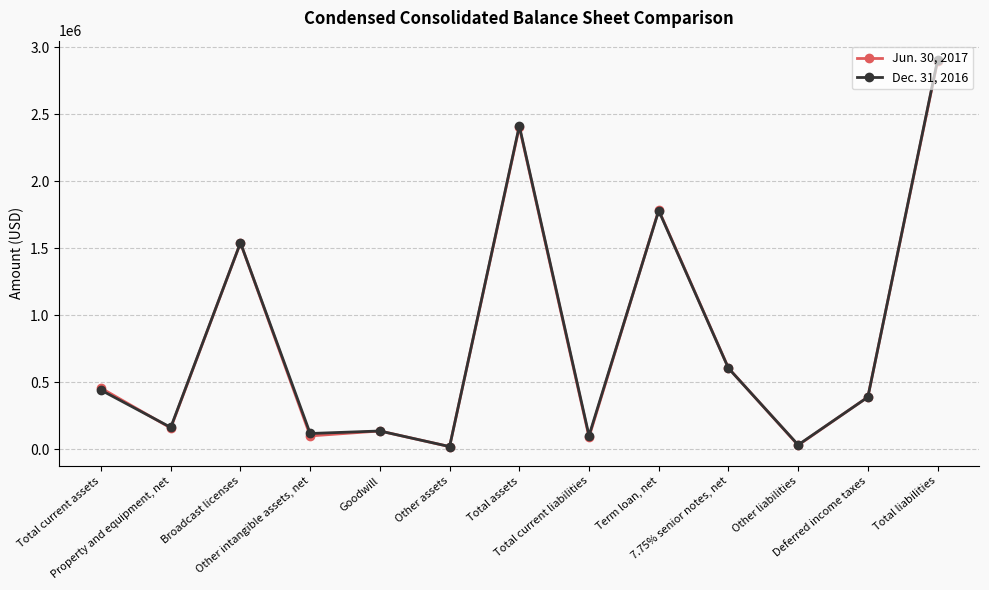

List the series in order of their overall mean, highest first.

Dec. 31, 2016, Jun. 30, 2017